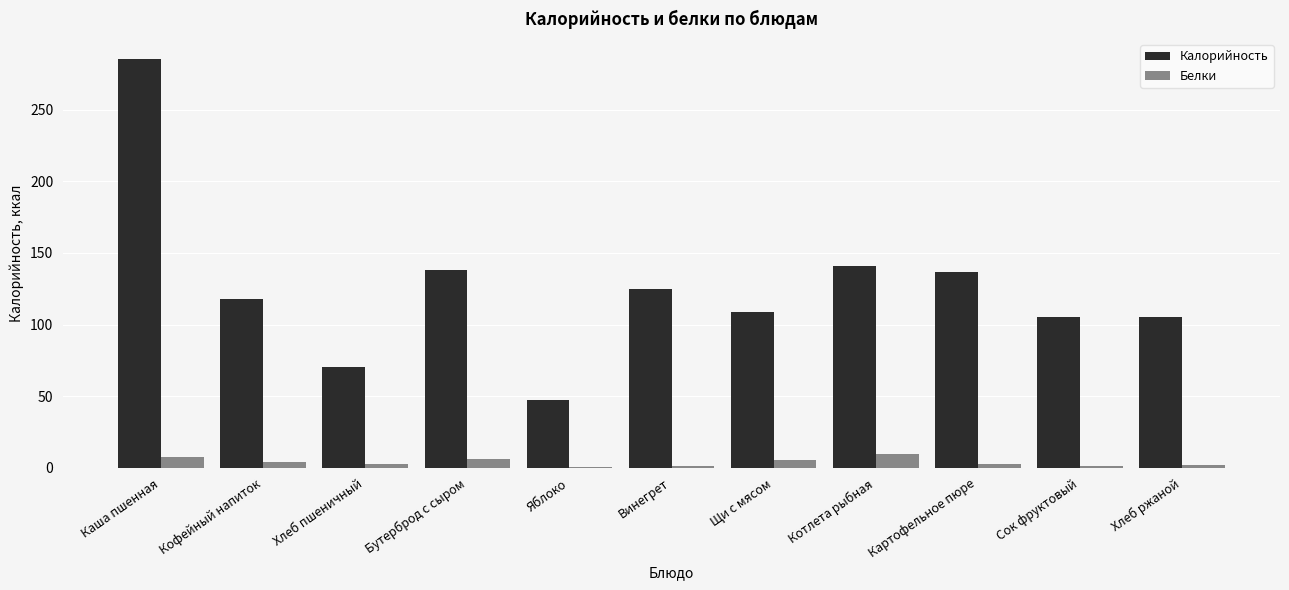

Count the number of categories in the chart.

11